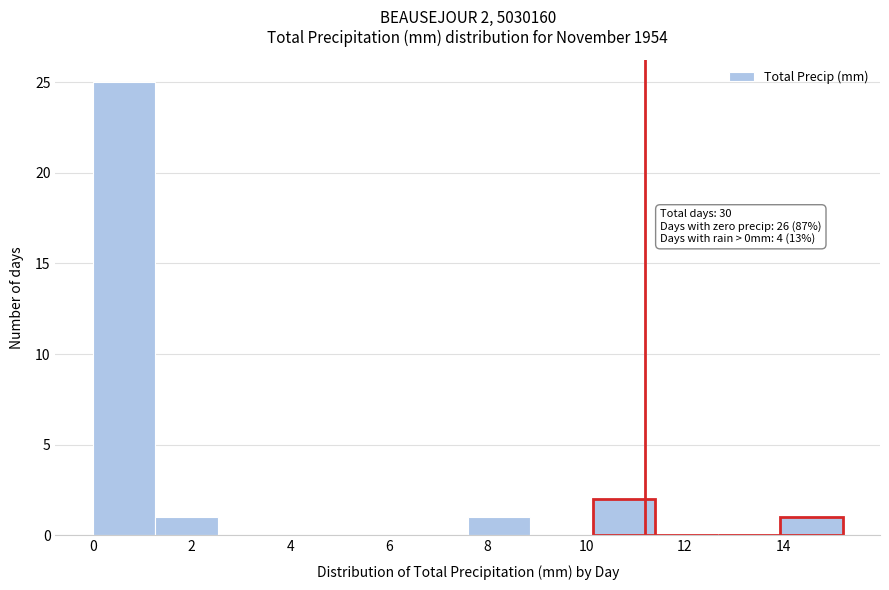

Over which range of the x-axis is the bar tallest?

0.0 to 1.2